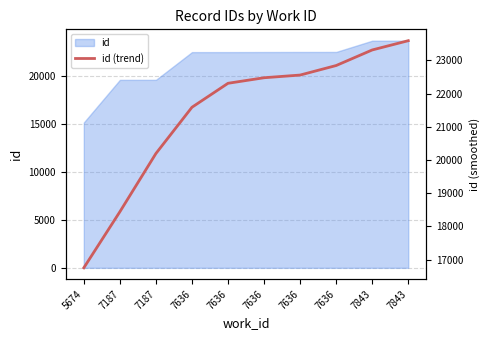

Which label corresponds to the smallest value in the chart?

5674